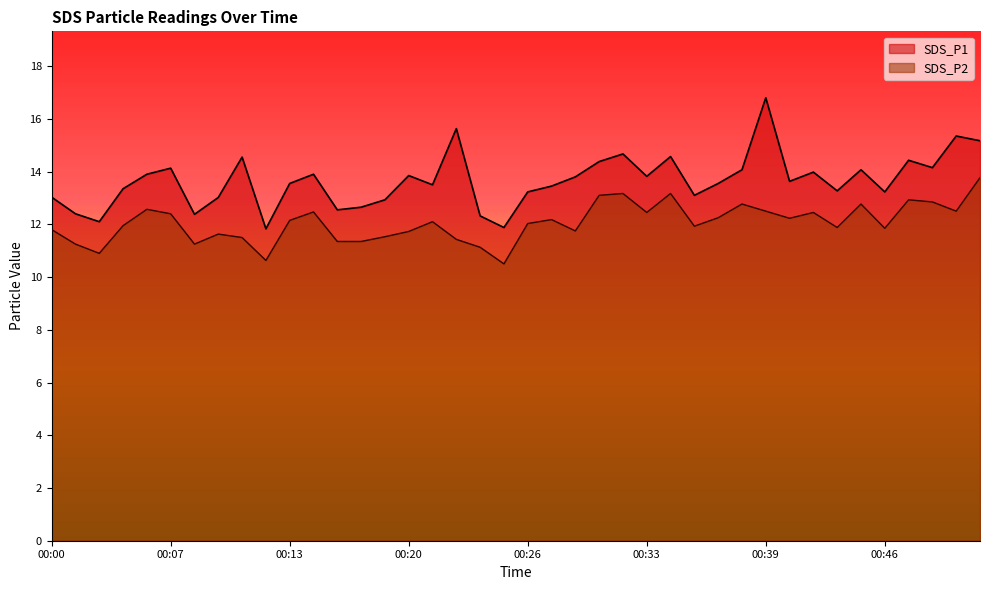

Read the SDS_P1 value at 00:03.

12.1